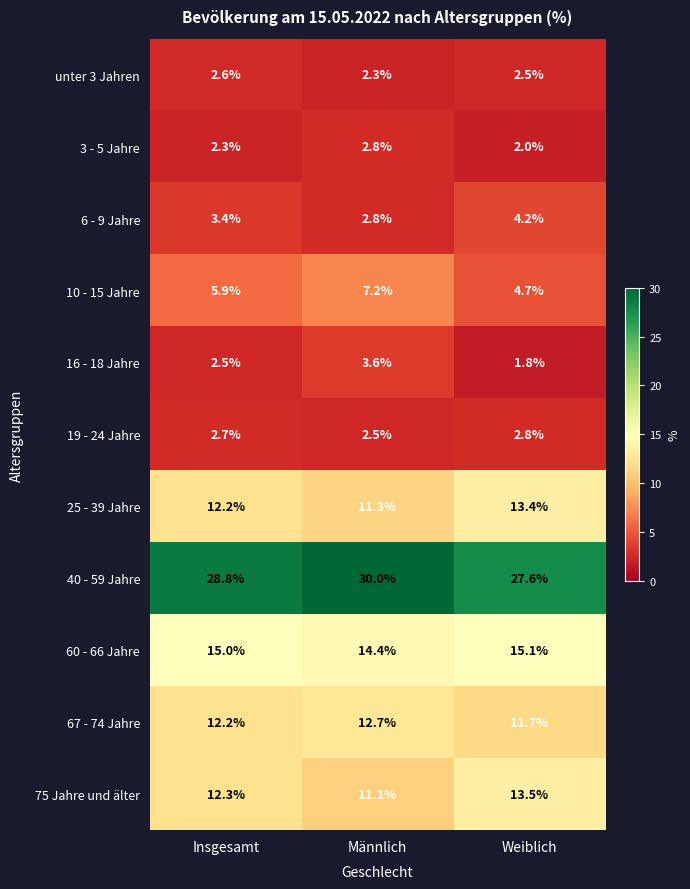

List the labels in order of 75 Jahre und älter value, smallest first.

Männlich, Insgesamt, Weiblich